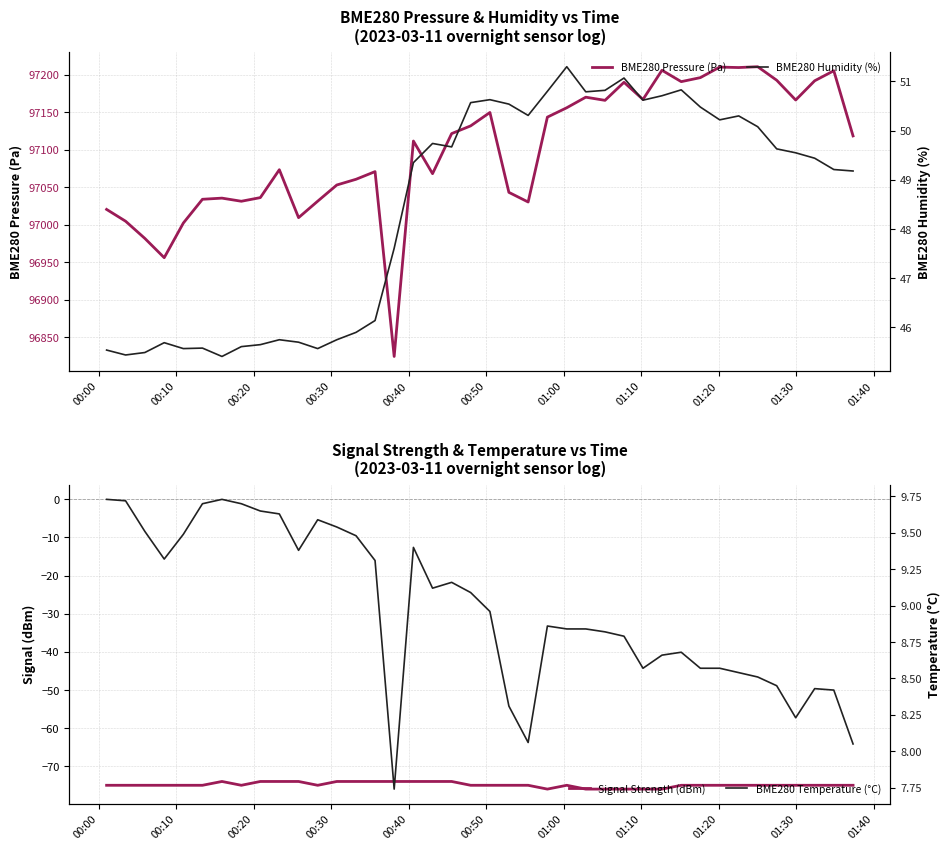

What is the minimum value for BME280 Pressure (Pa)?

96824.6